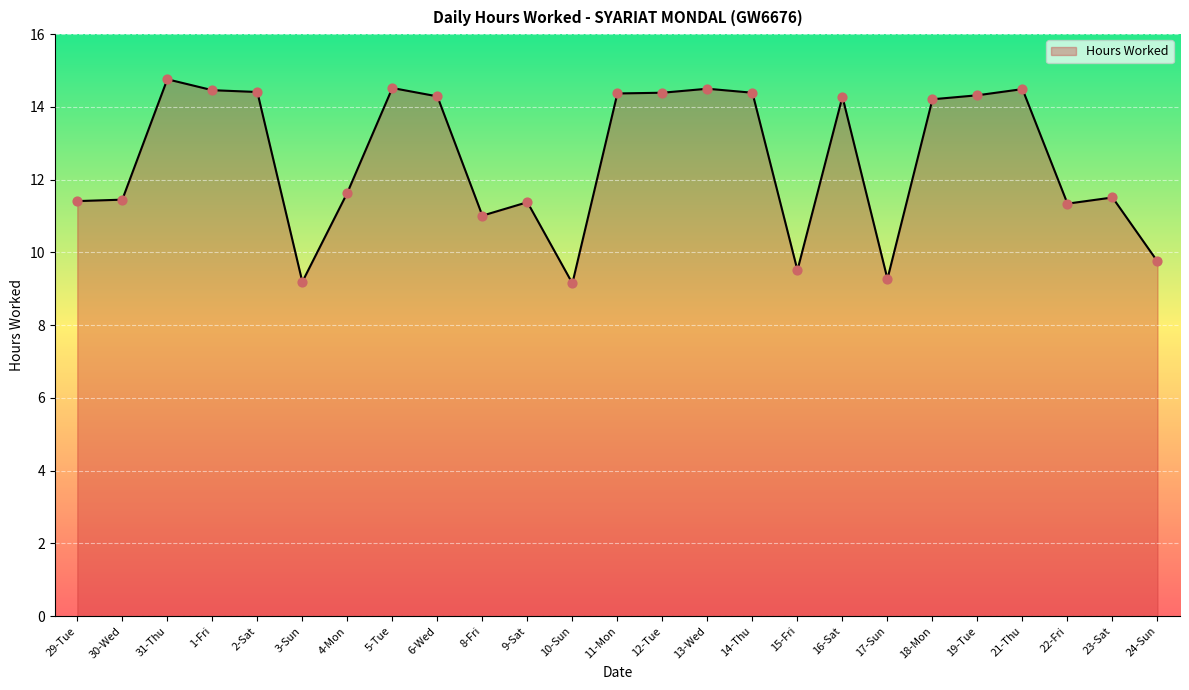

What is the ratio of the value at 3-Sun to the value at 31-Thu?

0.6